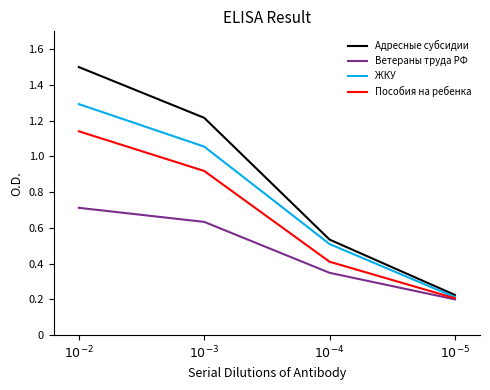

Rank the series by their average value, from highest to lowest.

Адресные субсидии, ЖКУ, Пособия на ребенка, Ветераны труда РФ